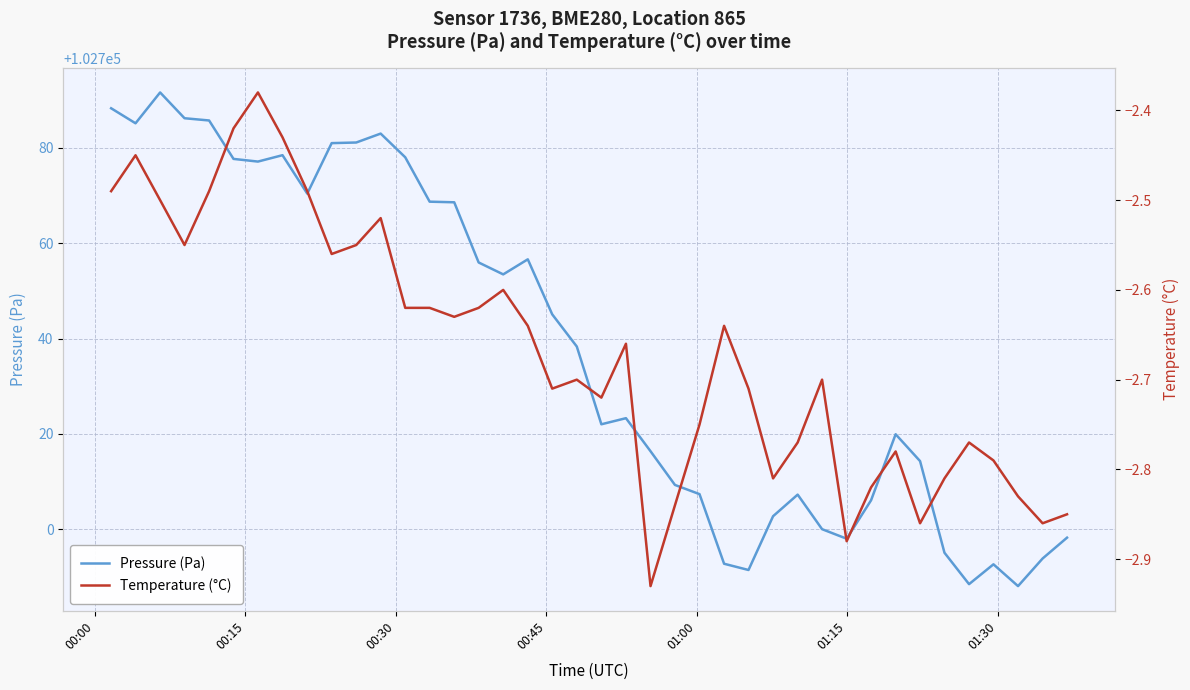

What is the maximum value for Pressure (Pa)?

102791.6